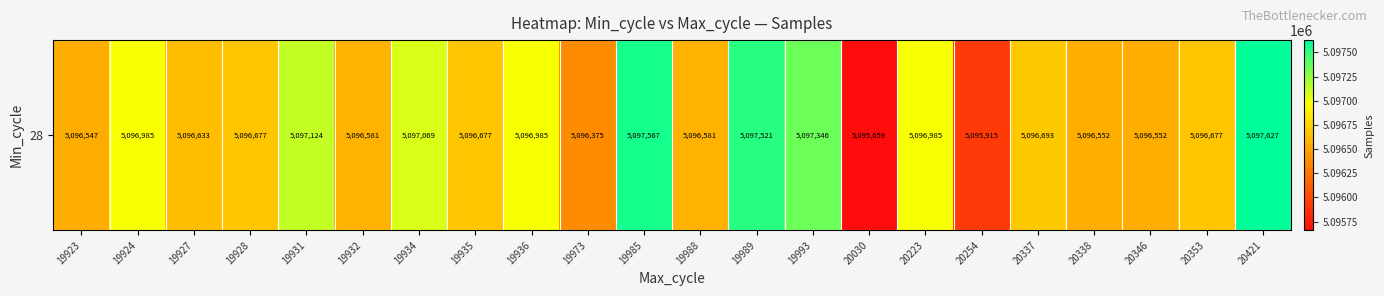

Reading left to right, extract all data points from this chart.

19923=5096547	19924=5096985	19927=5096633	19928=5096677	19931=5097124	19932=5096581	19934=5097069	19935=5096677	19936=5096985	19973=5096375	19985=5097567	19988=5096581	19989=5097521	19993=5097346	20030=5095659	20223=5096985	20254=5095915	20337=5096693	20338=5096552	20346=5096552	20353=5096677	20421=5097627